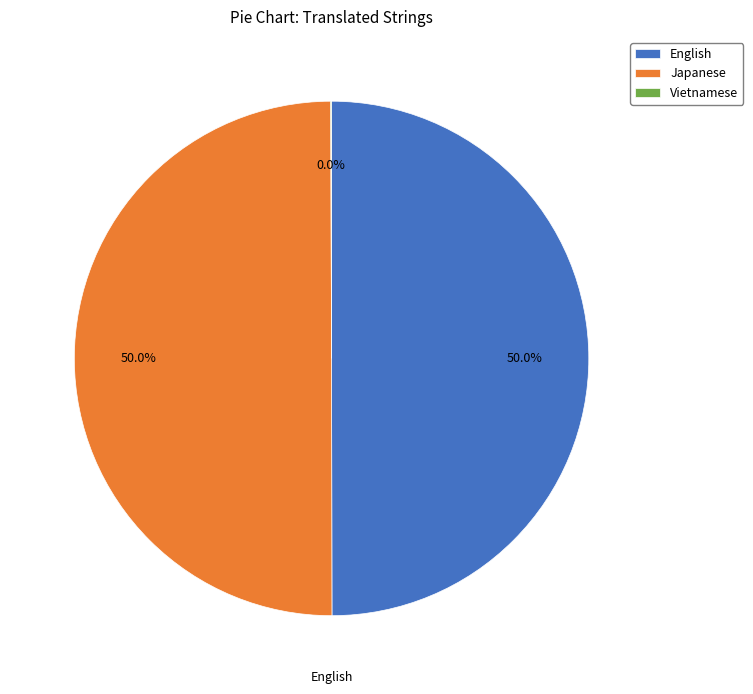

What is the total percentage of Japanese and English?

100.0%